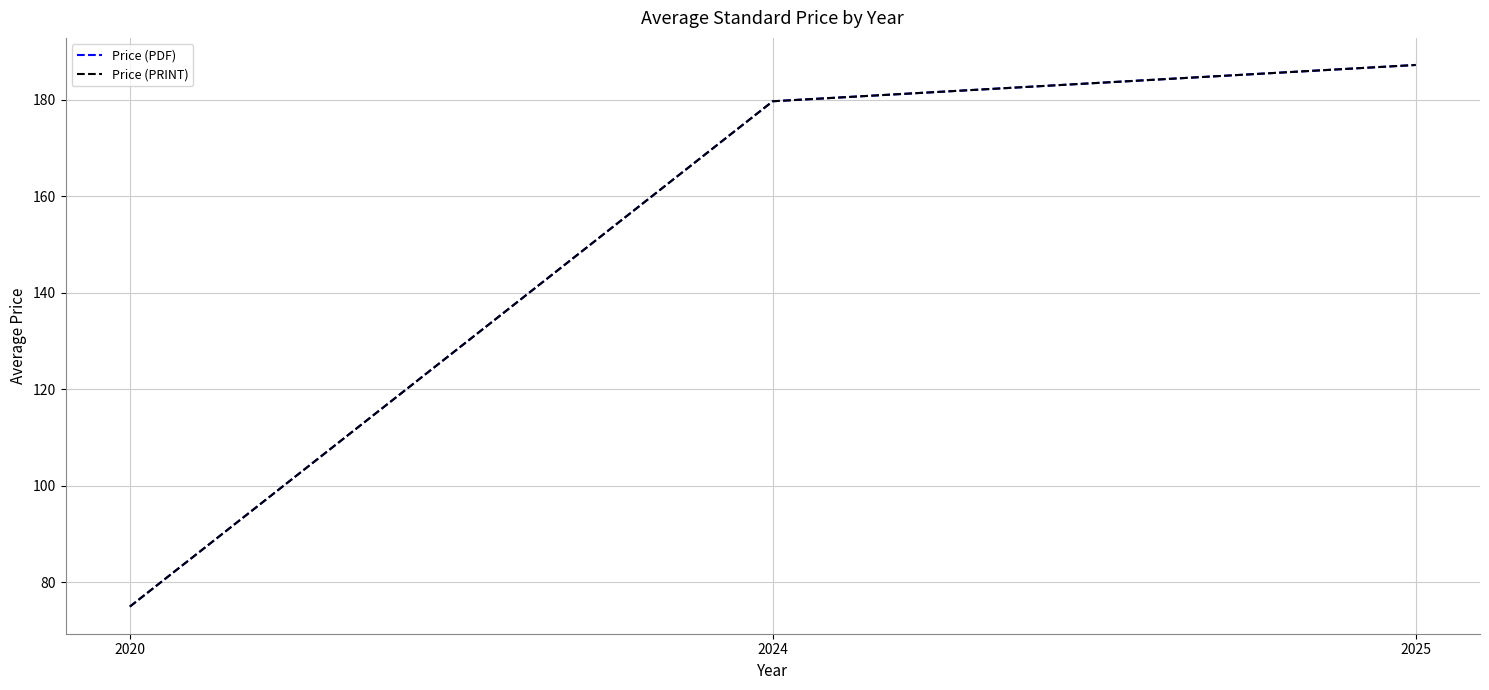

Is it true that Price (PRINT) equals 75.0 at 2020?

True